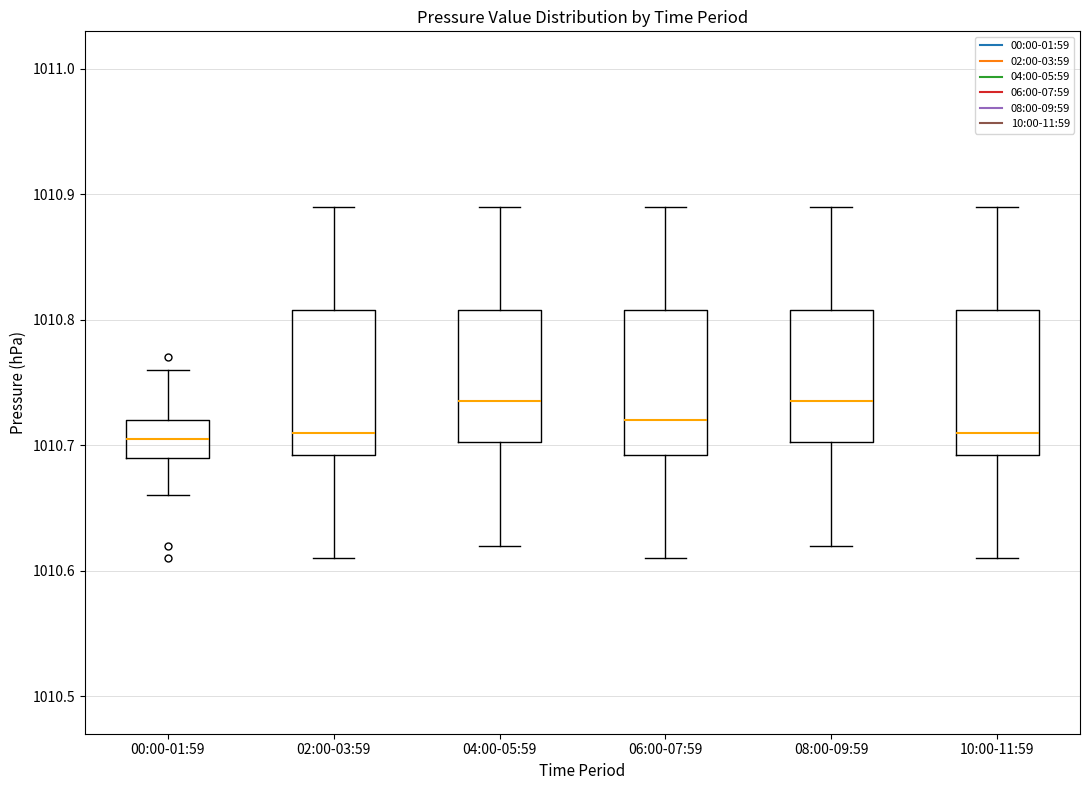

Reading left to right, transcribe this box plot: for each box, give where its median line is, the range the box spans, and where its two whiskers end, as read against the y-axis. The values are not printed on the chart, so give them approximately, as read against the axis.

00:00-01:59: median 1010.71, box 1010.69 to 1010.72, whiskers 1010.66 to 1010.76
02:00-03:59: median 1010.71, box 1010.69 to 1010.81, whiskers 1010.61 to 1010.89
04:00-05:59: median 1010.74, box 1010.70 to 1010.81, whiskers 1010.62 to 1010.89
06:00-07:59: median 1010.72, box 1010.69 to 1010.81, whiskers 1010.61 to 1010.89
08:00-09:59: median 1010.74, box 1010.70 to 1010.81, whiskers 1010.62 to 1010.89
10:00-11:59: median 1010.71, box 1010.69 to 1010.81, whiskers 1010.61 to 1010.89